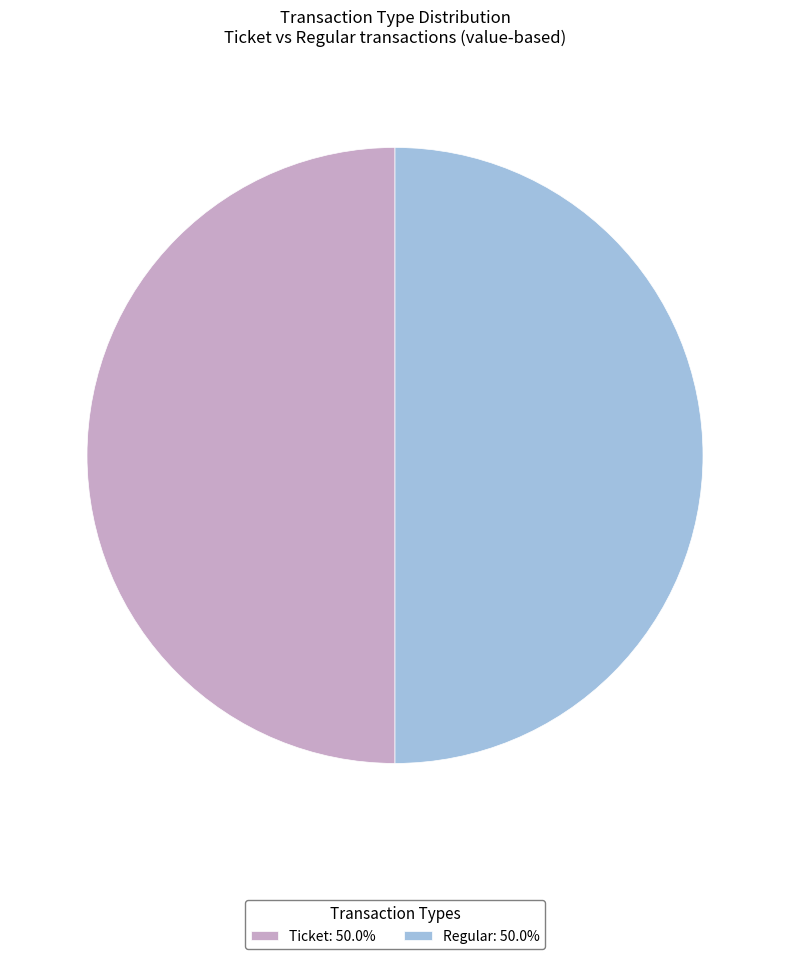

Combined, do Ticket: 50.0% and Regular: 50.0% account for over 50%?

Yes